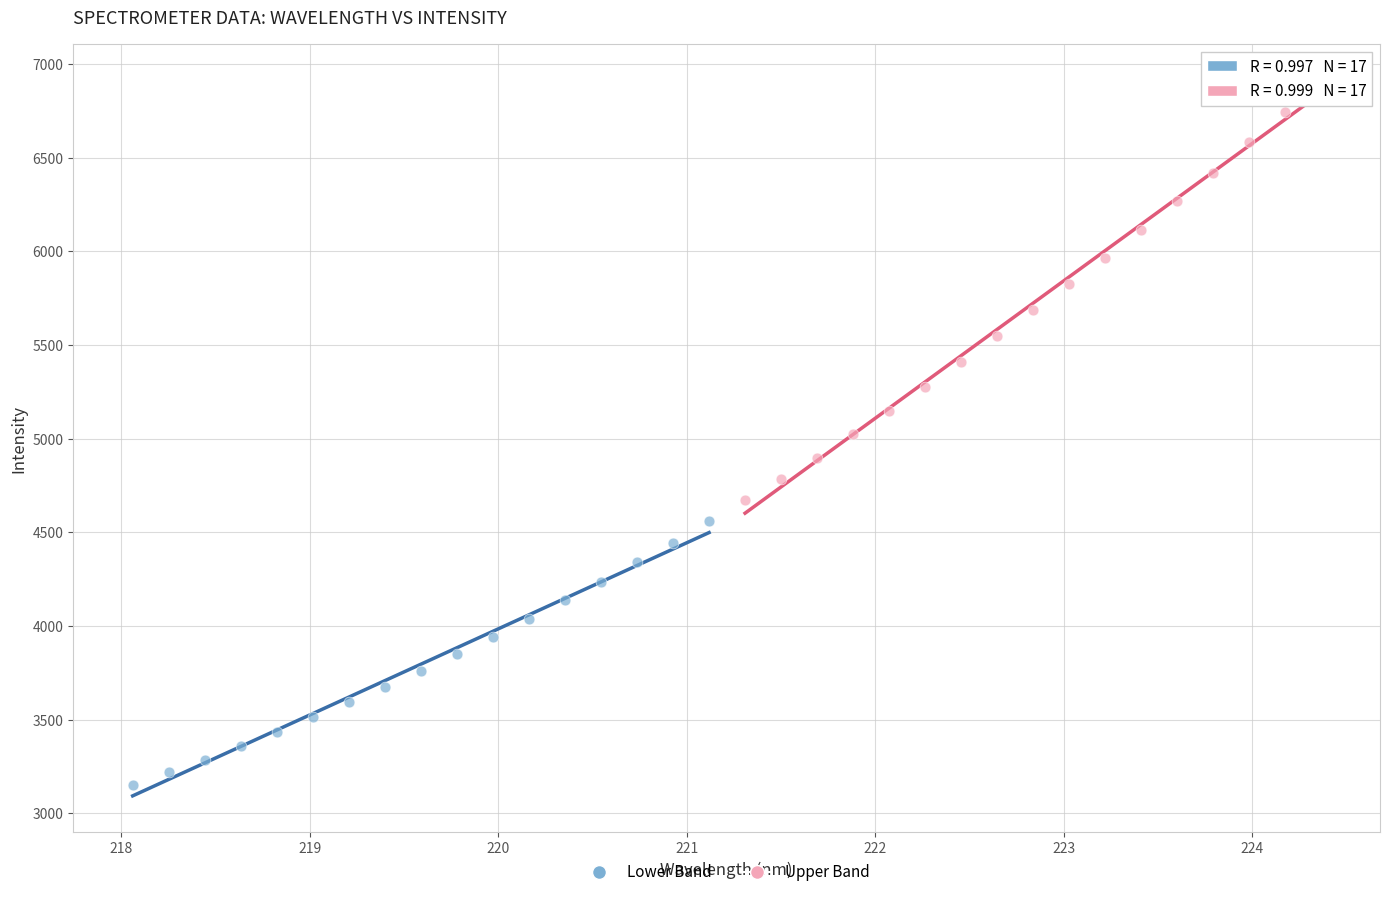

Which series contains the lowest Y value?

Lower Band